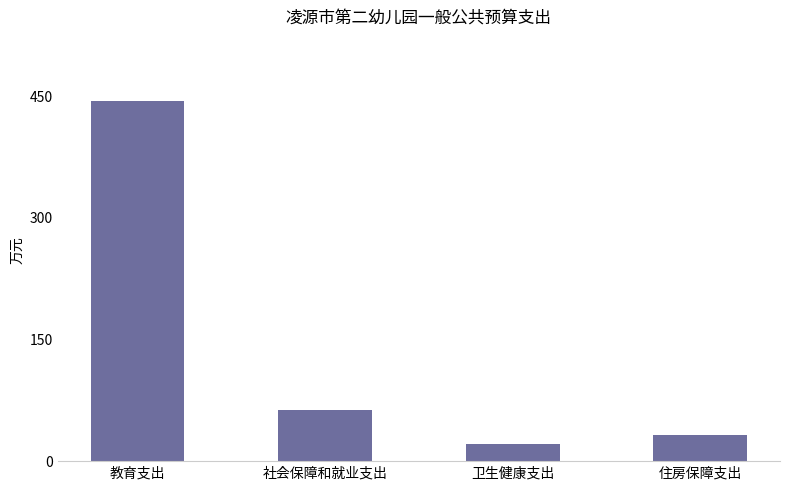

Does the chart contain any negative values?

No